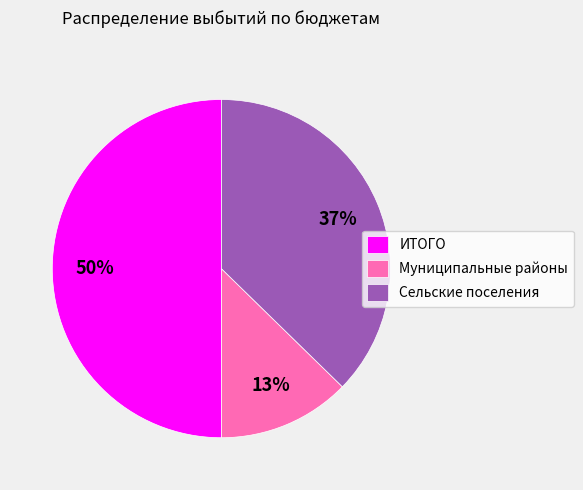

Combined, do ИТОГО and Муниципальные районы account for over 50%?

Yes